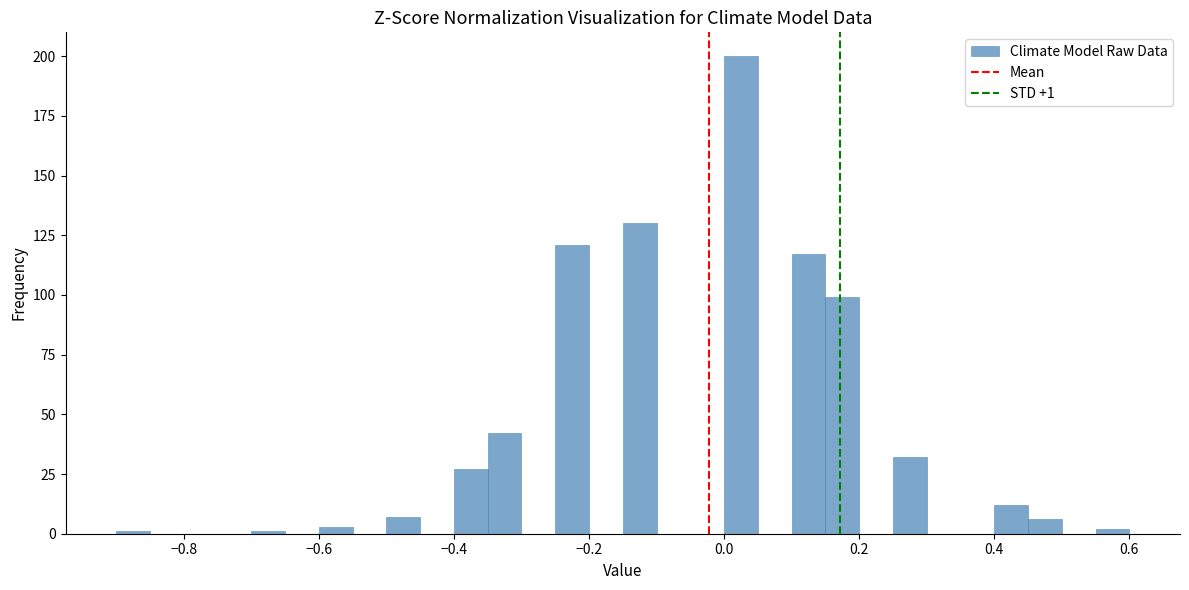

Read against the x-axis, roughly where is the centre of the tallest bar?

0.02